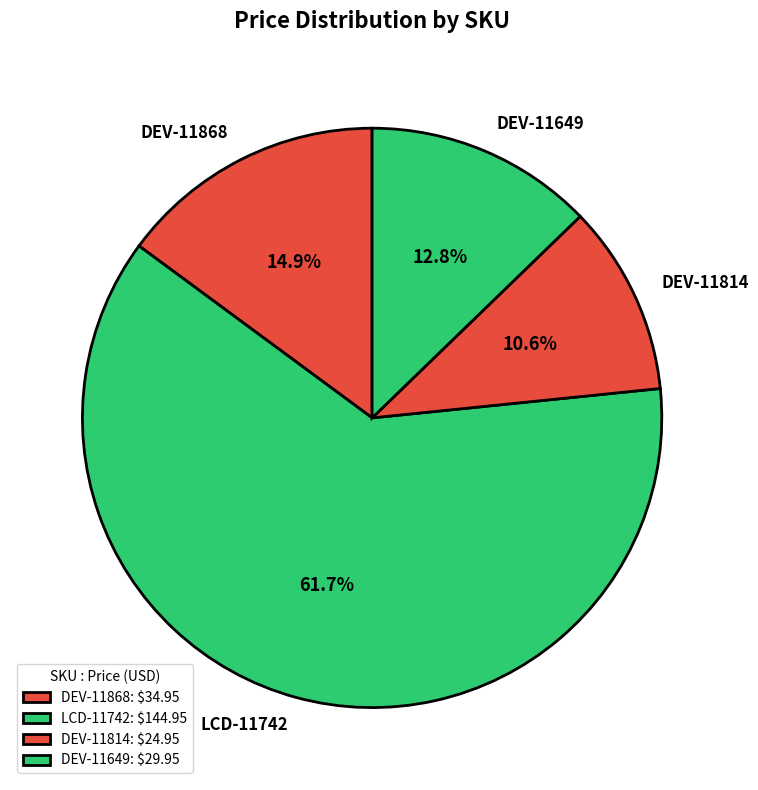

Between DEV-11868 and DEV-11814, which is larger?

DEV-11868